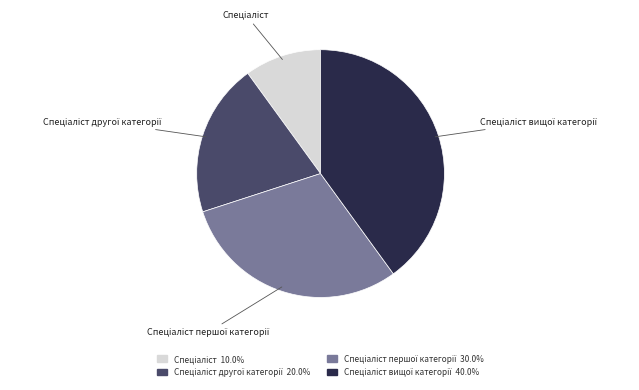

Is there any slice that represents more than half of the pie?

No